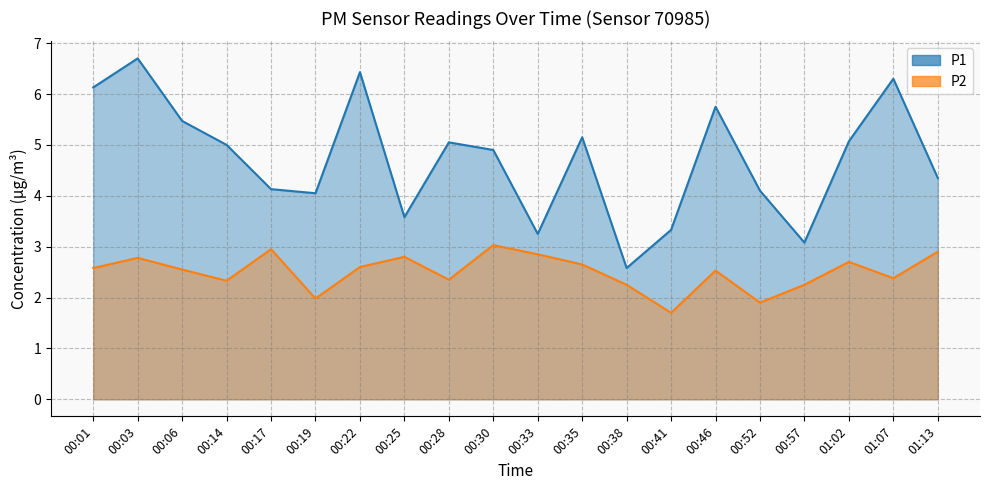

At which category is the sum across all series the highest?

00:03